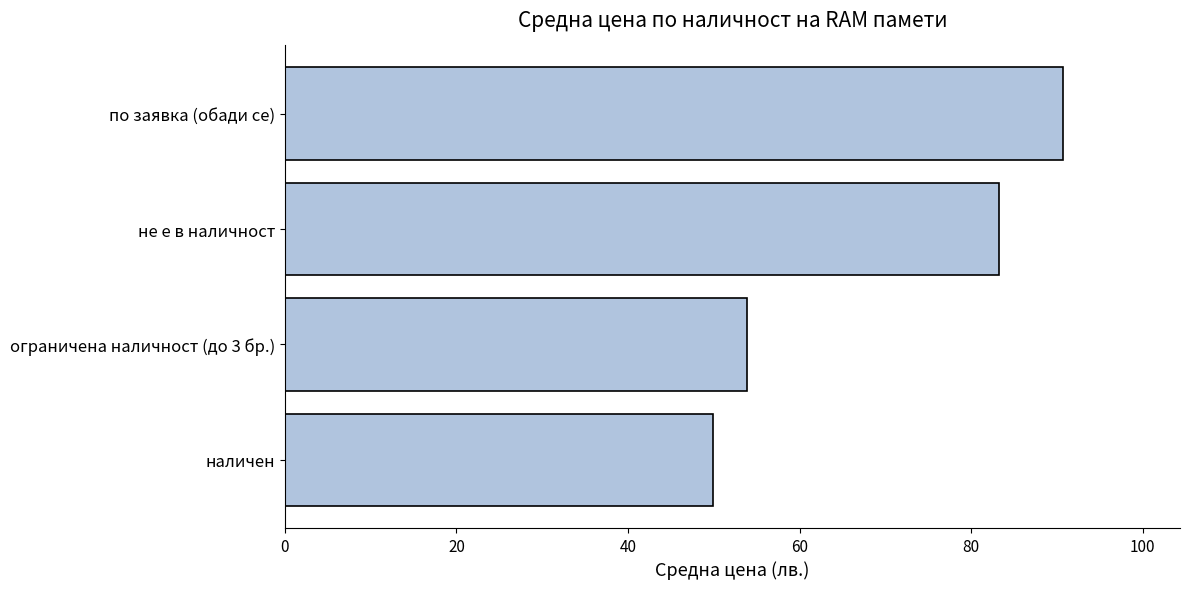

Count the number of data series in this chart.

1